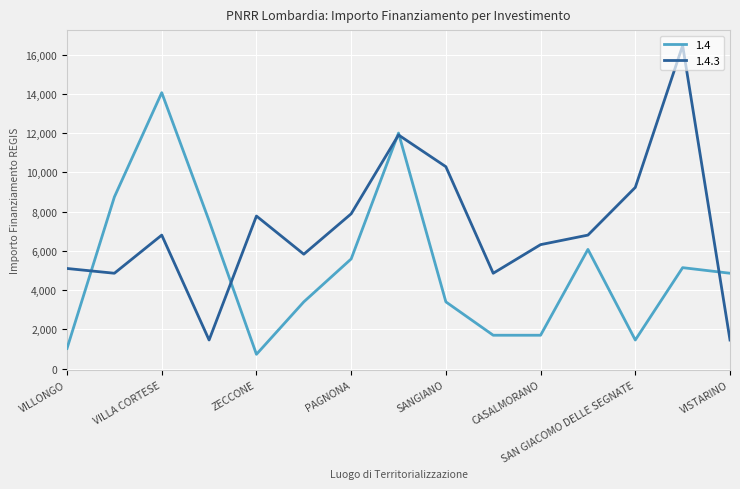

What is the smallest value displayed?

729